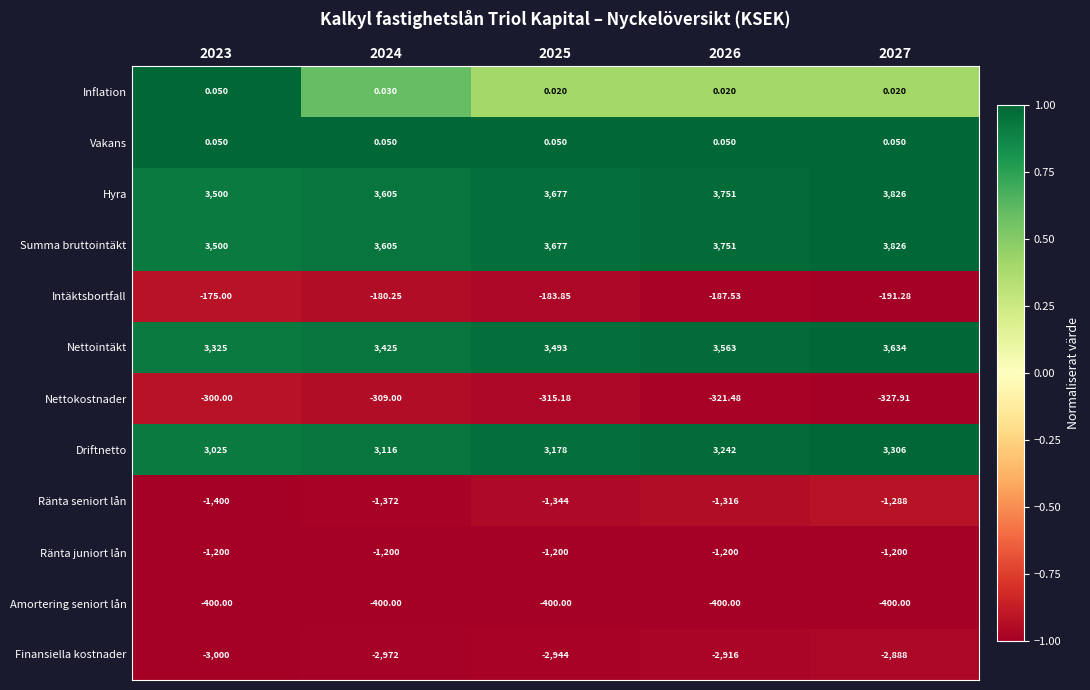

Is the value of Hyra at 2026 greater than the value of Vakans at 2027?

Yes